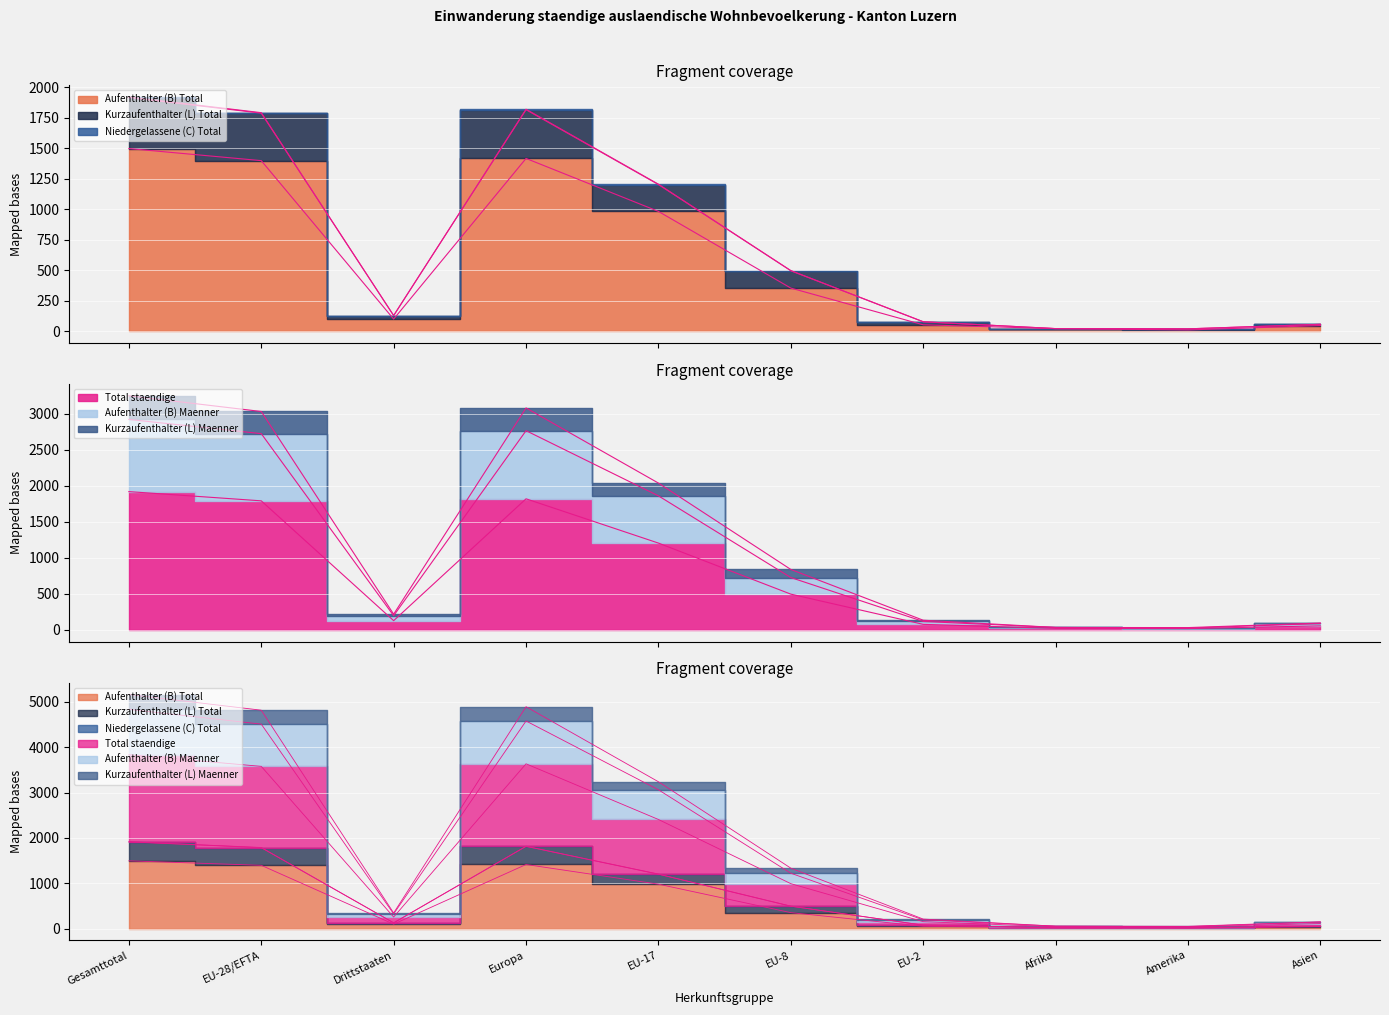

What is the spread (max minus min) of values at Gesamttotal?

1751